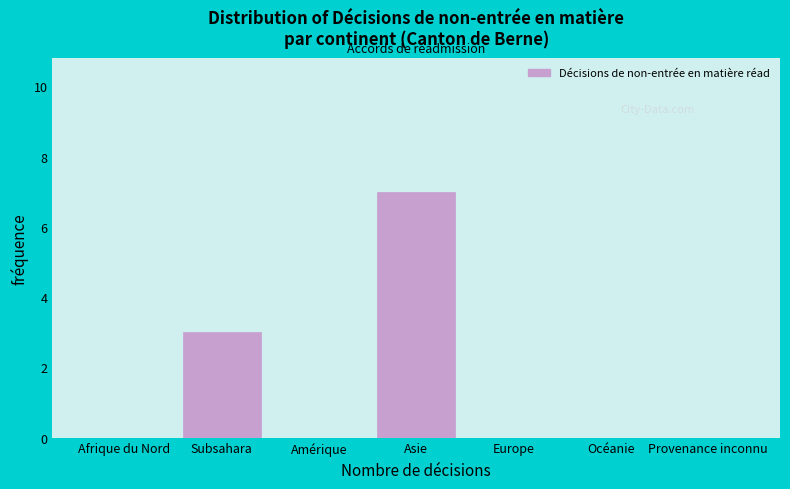

Is it true that the value at Subsahara is 5?

False